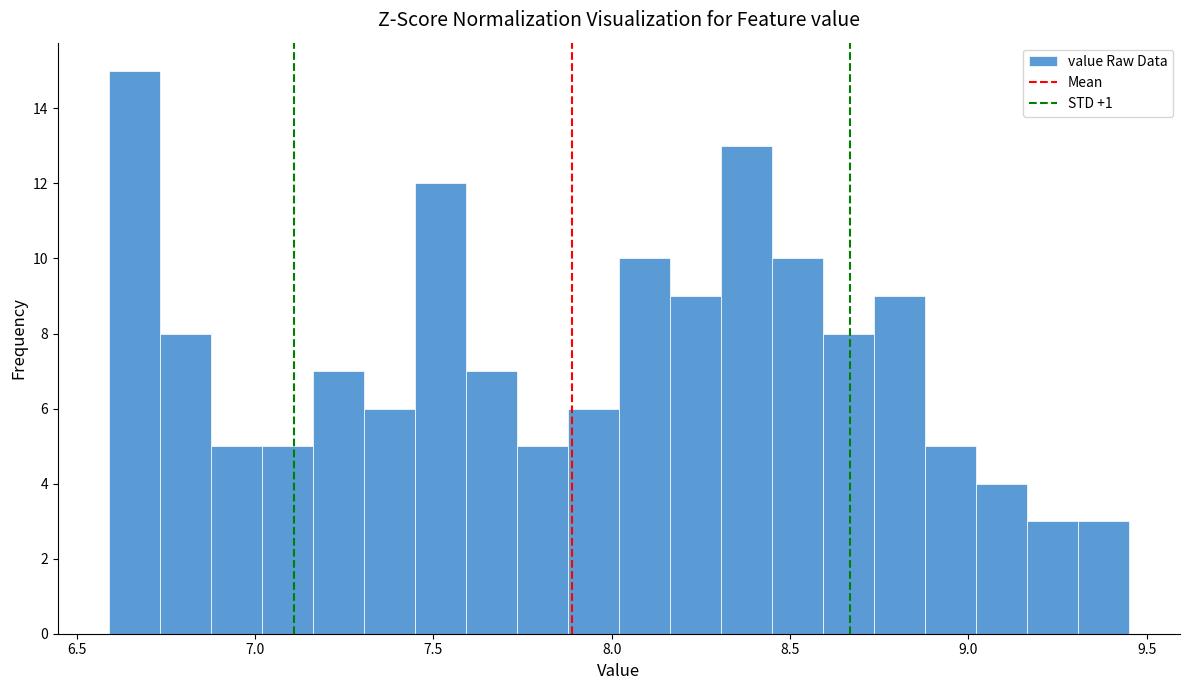

Around what value on the x-axis is the tallest bar? Give the approximate position of its centre, as read against the axis.

6.65